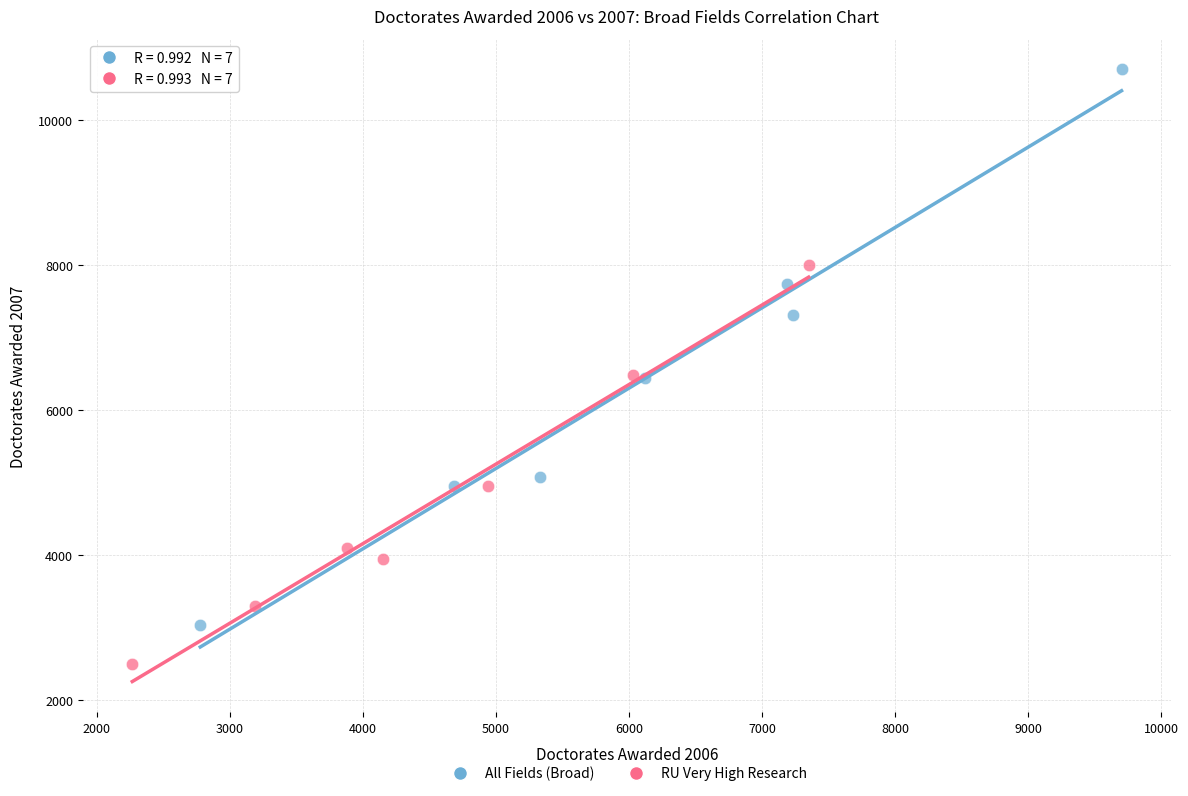

Which series reaches the maximum Y coordinate?

All Fields (Broad)